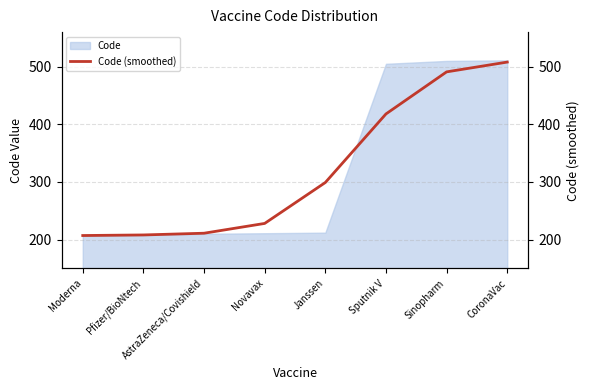

What position from the right is Sputnik V?

3